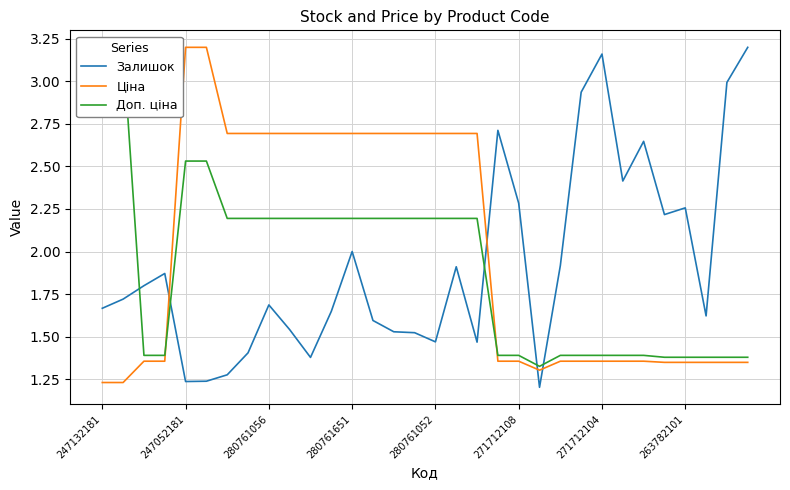

What is the value of the Залишок point at the 28th from the left?

2.2